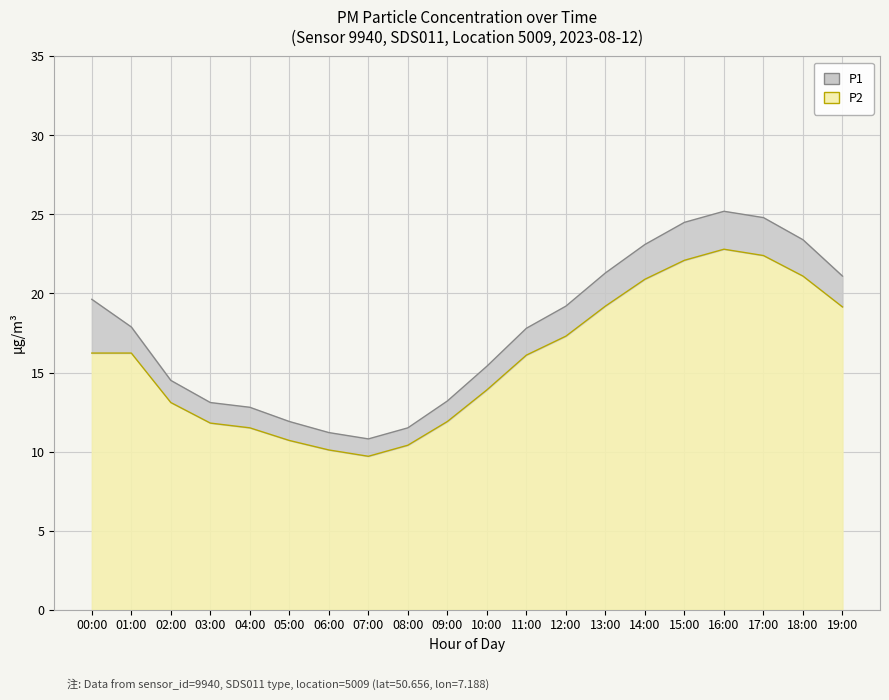

Reading left to right, what are all the values shown in this chart?

P1: 19.6	17.9	14.5	13.1	12.8	11.9	11.2	10.8	11.5	13.2	15.4	17.8	19.2	21.3	23.1	24.5	25.2	24.8	23.4	21.1
P2: 16.2	16.2	13.1	11.8	11.5	10.7	10.1	9.7	10.4	11.9	13.9	16.1	17.3	19.2	20.9	22.1	22.8	22.4	21.1	19.1